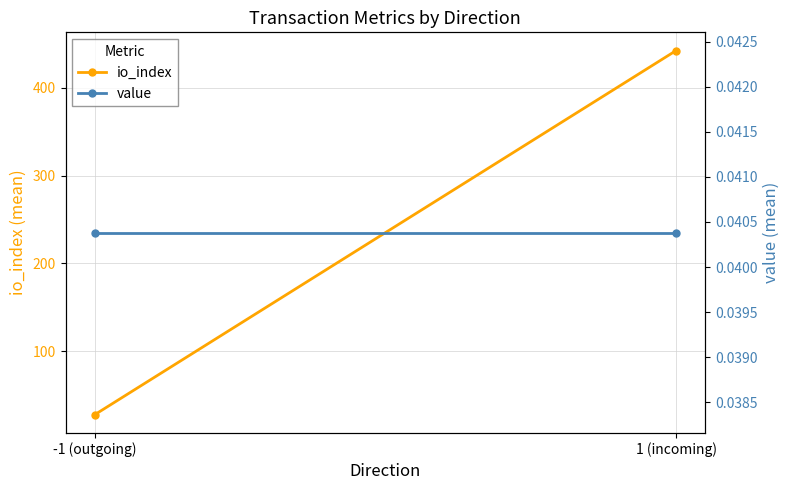

At -1 (outgoing), list the series in order from largest to smallest.

io_index, value